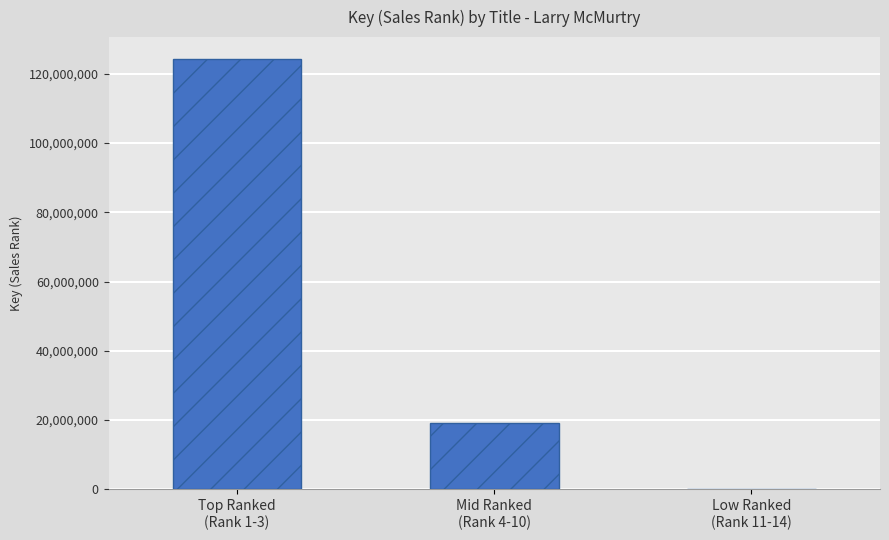

Are the bars horizontal?

No